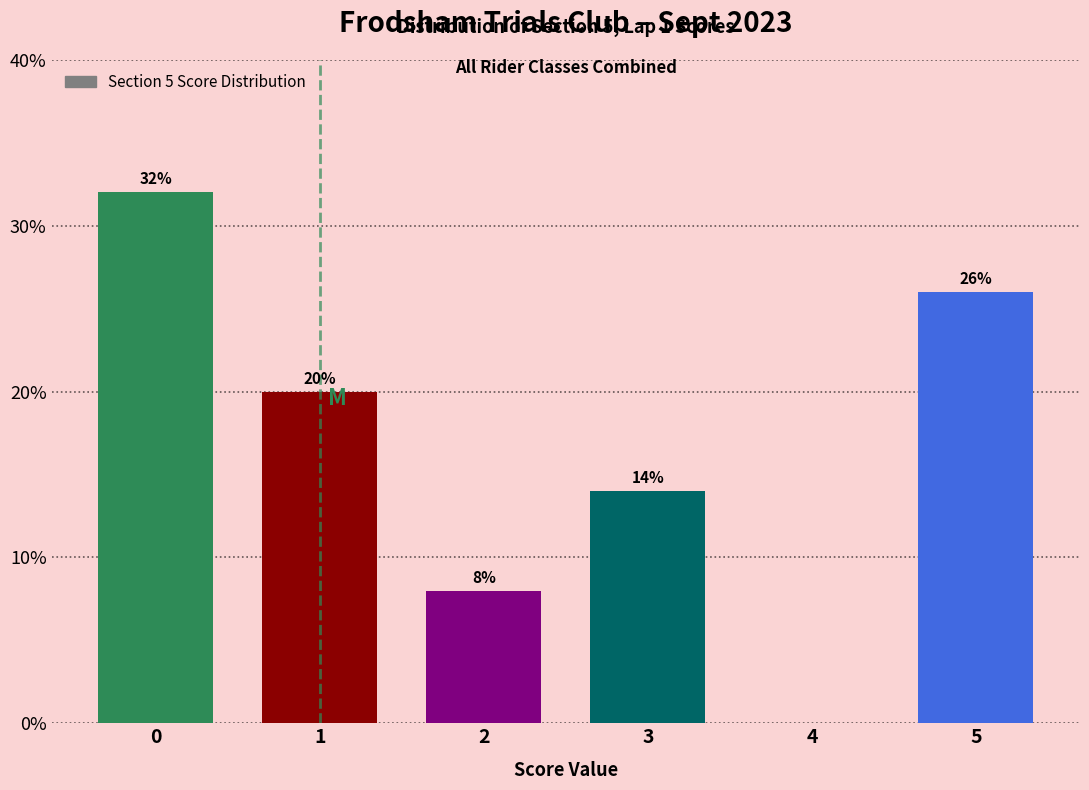

Reading left to right, transcribe all the data shown in this chart.

0=32.0	1=20.0	2=8.0	3=14.0	4=0.0	5=26.0